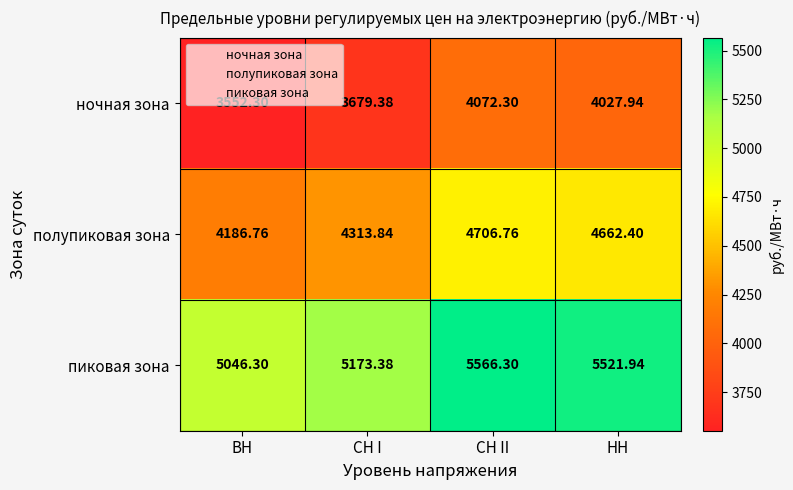

Rank the series by their maximum value, from lowest to highest.

ночная зона, полупиковая зона, пиковая зона